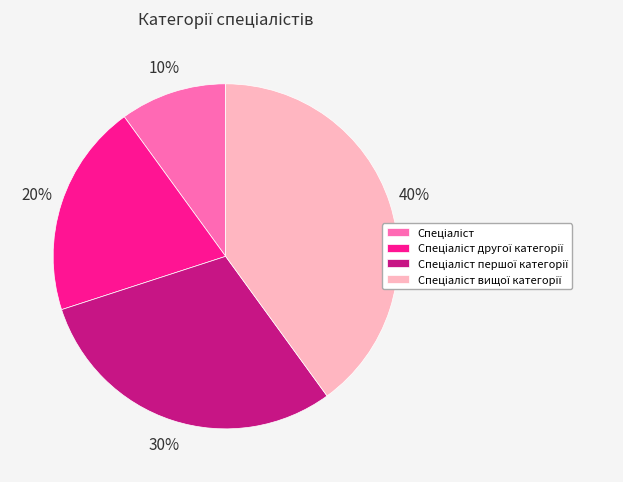

To the nearest percent, what is the average slice percentage?

25%